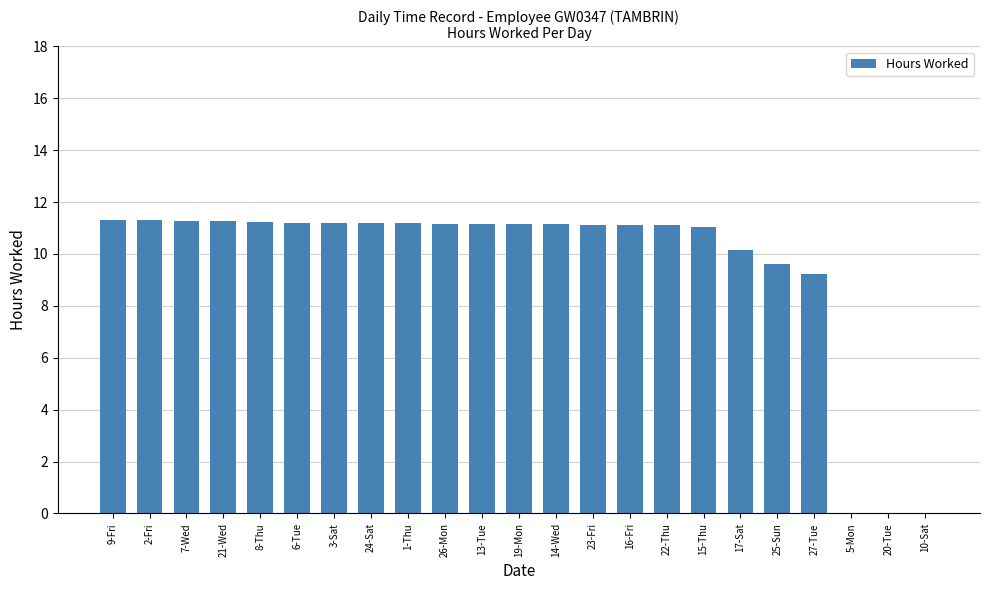

What is the greatest value displayed?

11.3